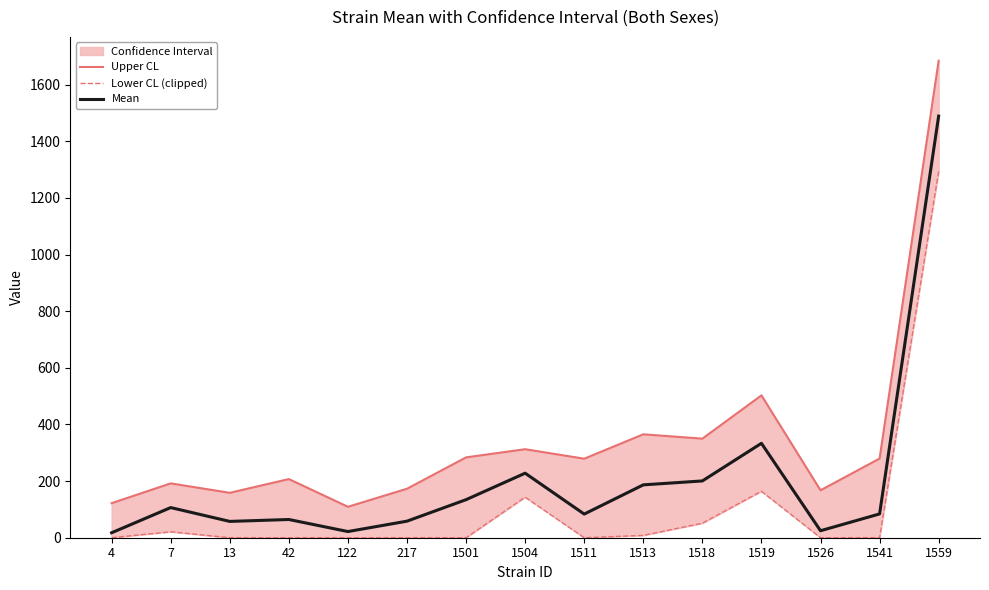

Reading left to right, what are all the values shown in this chart?

Upper CL: 122.0	191.9	158.5	207.1	109.2	172.9	283.7	312.5	279.0	365.1	349.8	502.7	167.4	279.5	1684.2
Lower CL (clipped): 0.0	21.0	0.0	0.0	0.0	0.0	0.0	143.2	0.0	8.2	51.2	164.1	0.0	0.0	1293.3
Mean: 17.5	106.4	57.6	64.3	21.8	58.5	134.4	227.9	83.5	186.7	200.5	333.4	24.7	84.0	1488.8